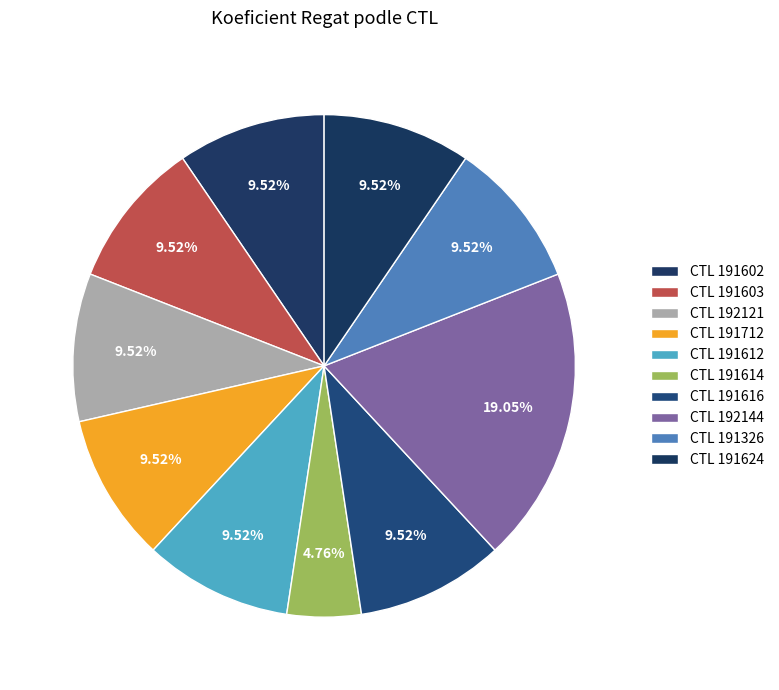

Which category has the smallest portion of the pie?

191614